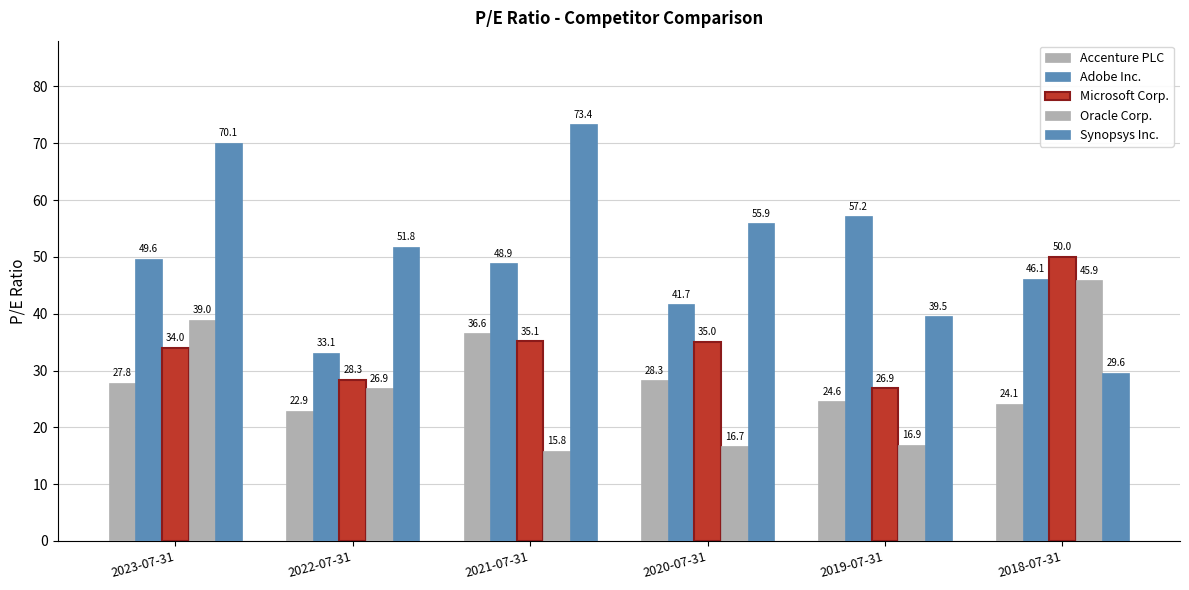

Are the bars grouped side by side (vs. stacked)?

Yes